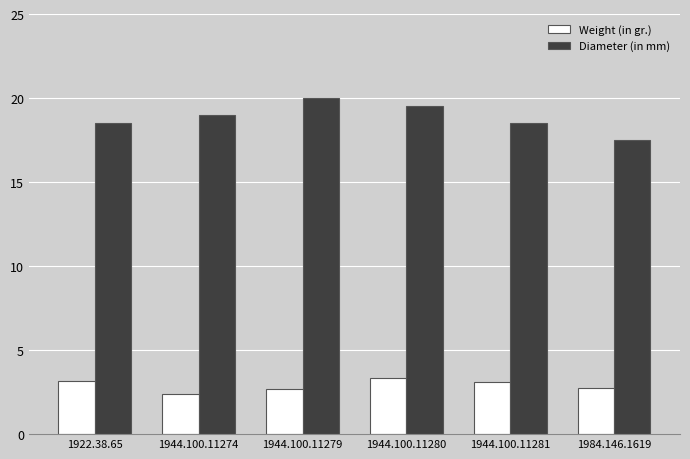

Is the value of Diameter (in mm) at 1944.100.11274 greater than the value of Weight (in gr.) at 1944.100.11280?

Yes